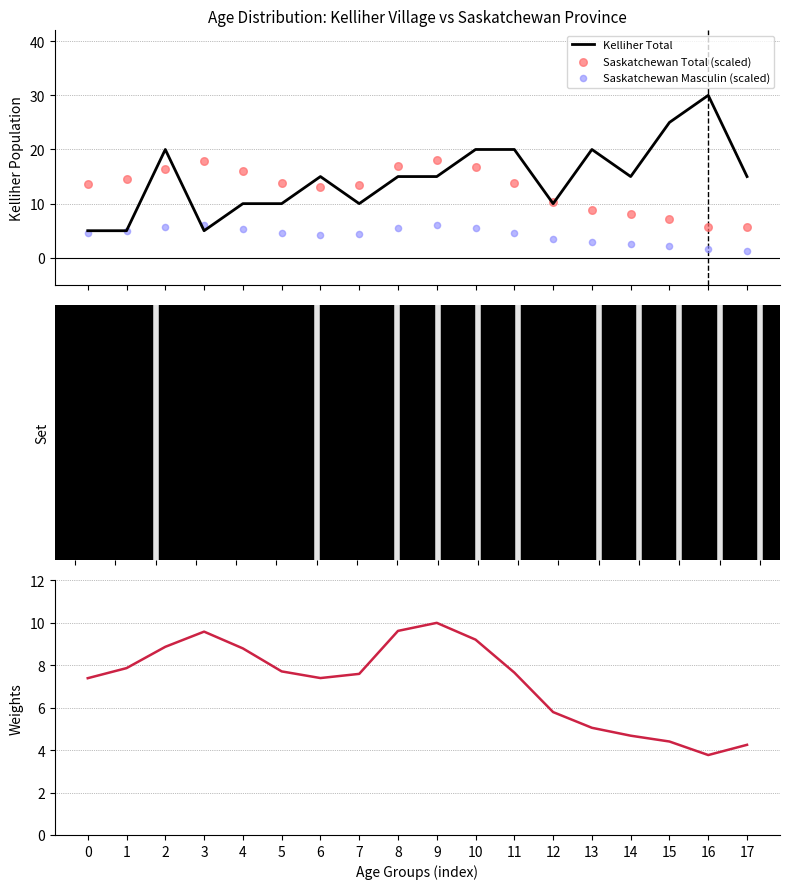

Which series has the widest spread of Y values?

Kelliher Total